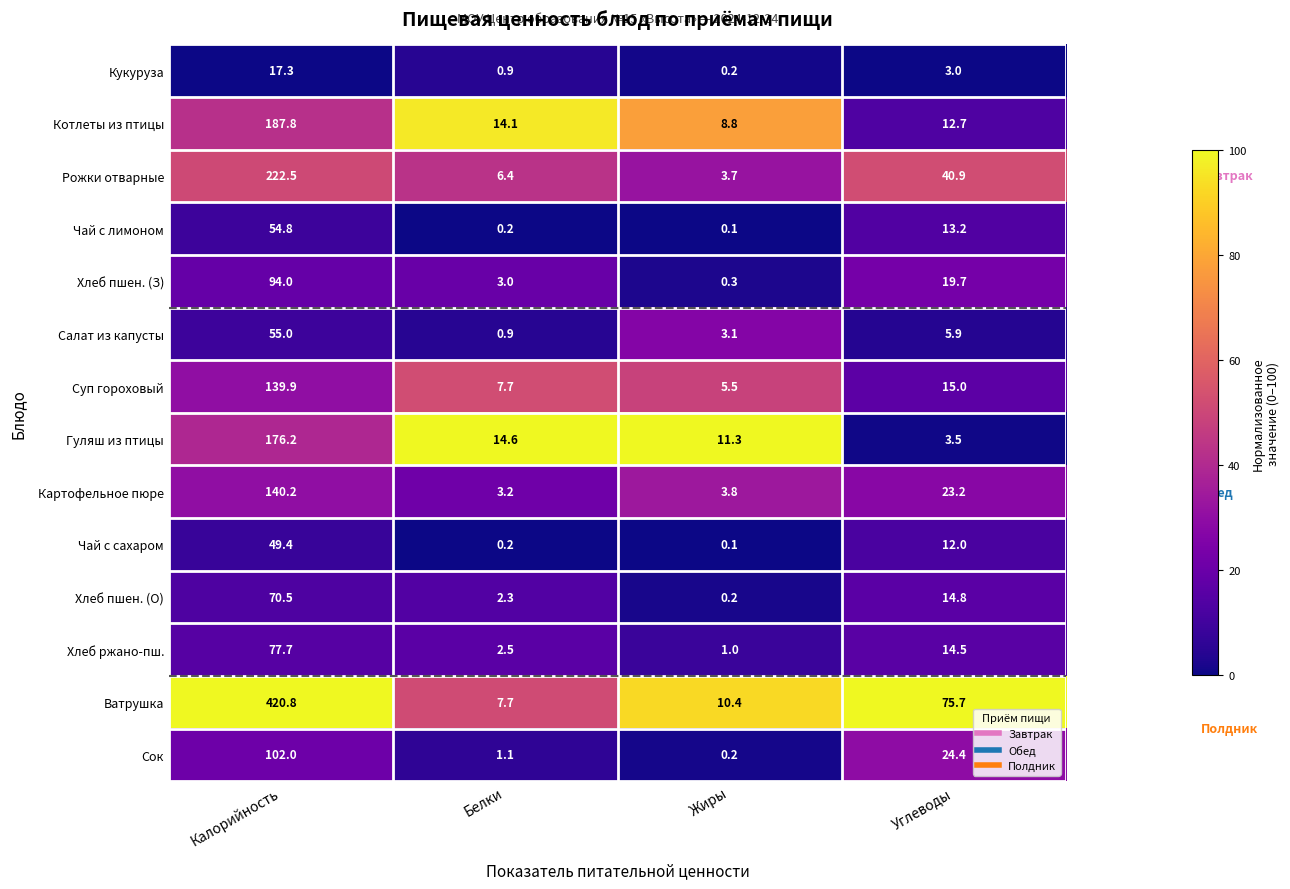

What is the average value of the Сок series?

31.9